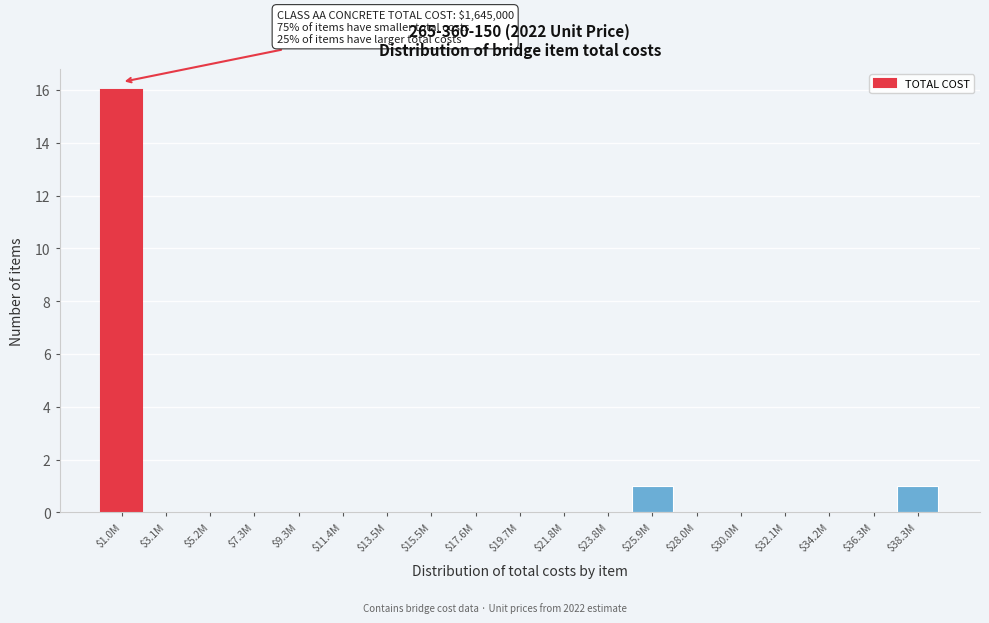

Which category has the highest value across all series?

$1.0M